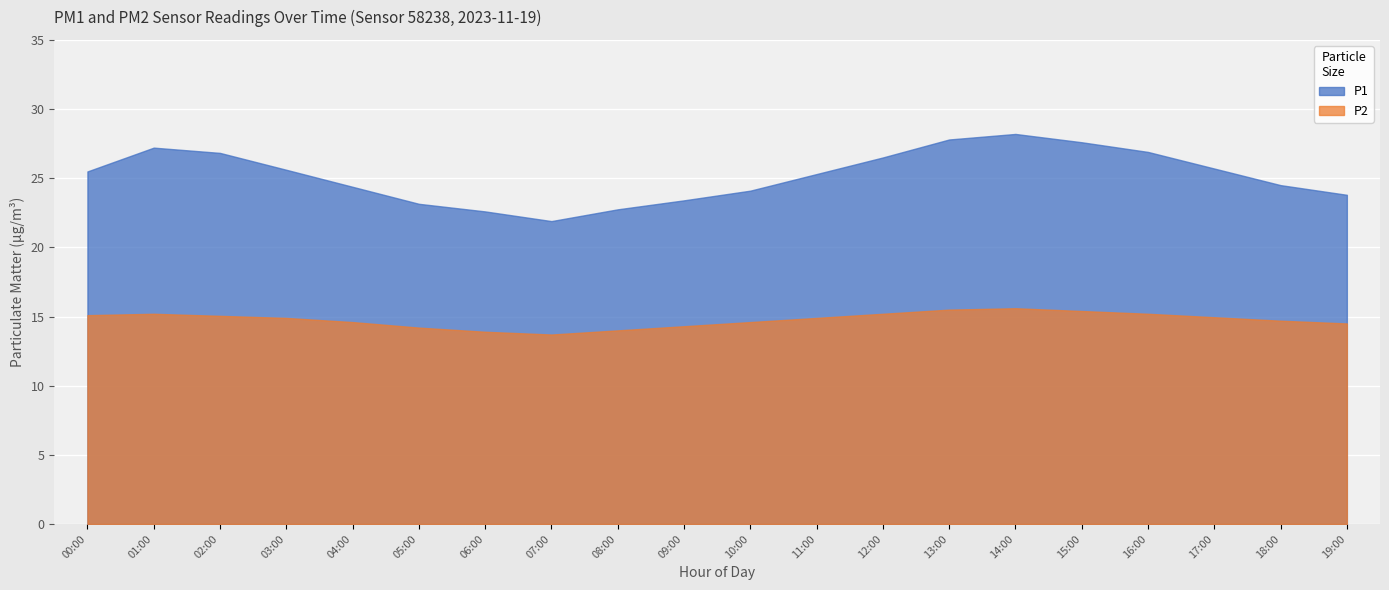

Which series changed the most between 01:00 and 17:00?

P1